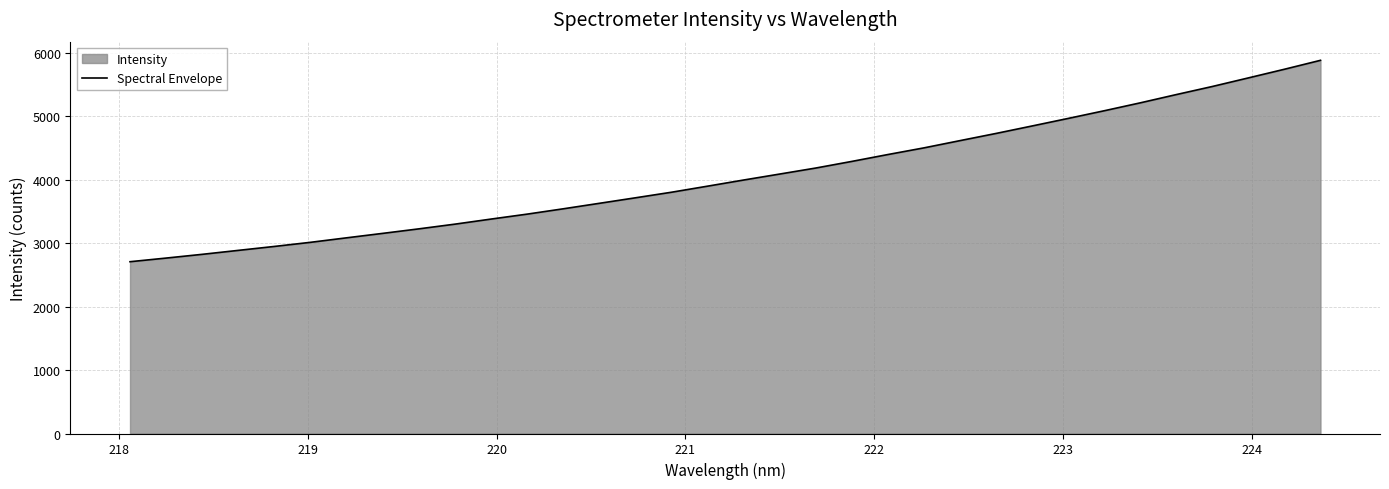

What is the minimum value shown in the chart?

2708.1